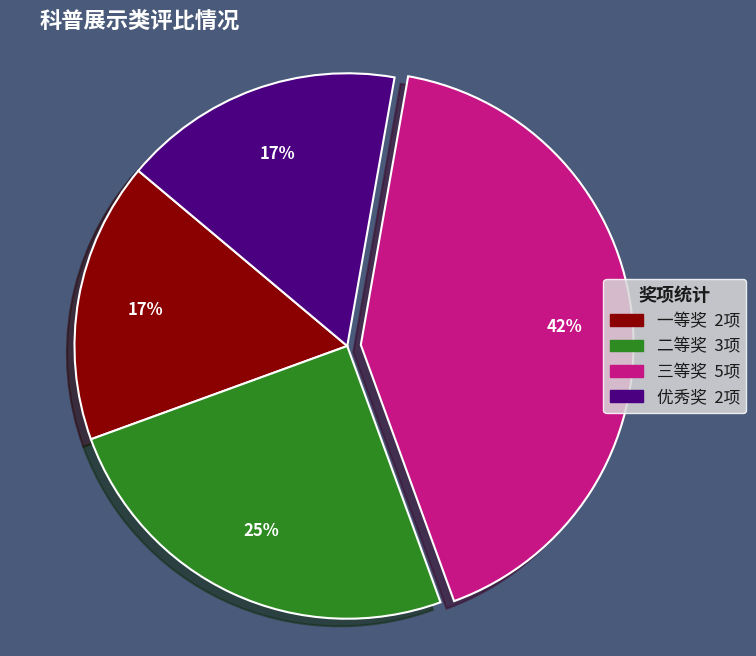

Approximately how many times larger is the value at 优秀奖 compared to 三等奖?

0.4